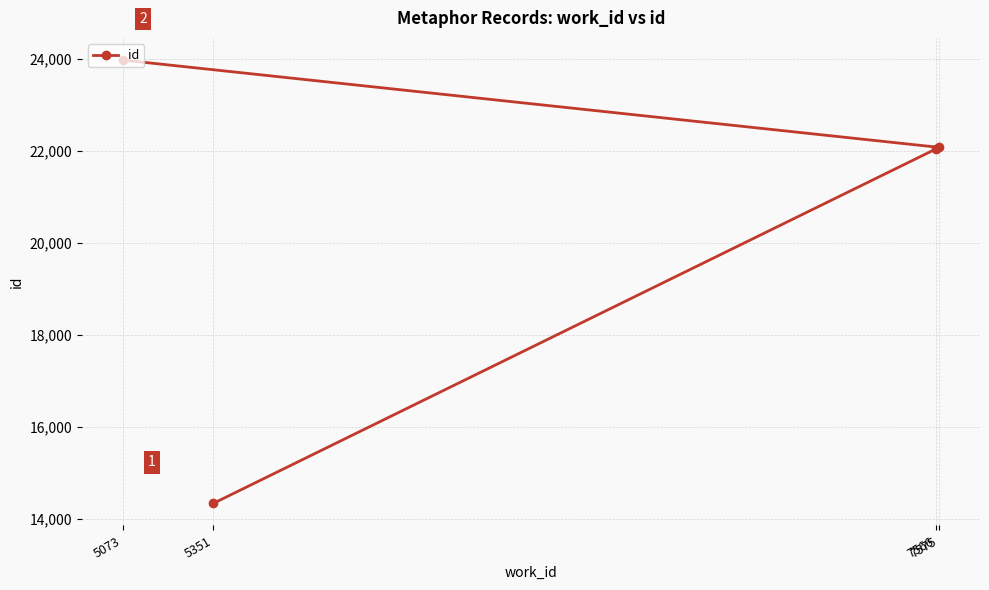

What is the sum of all values?

82444